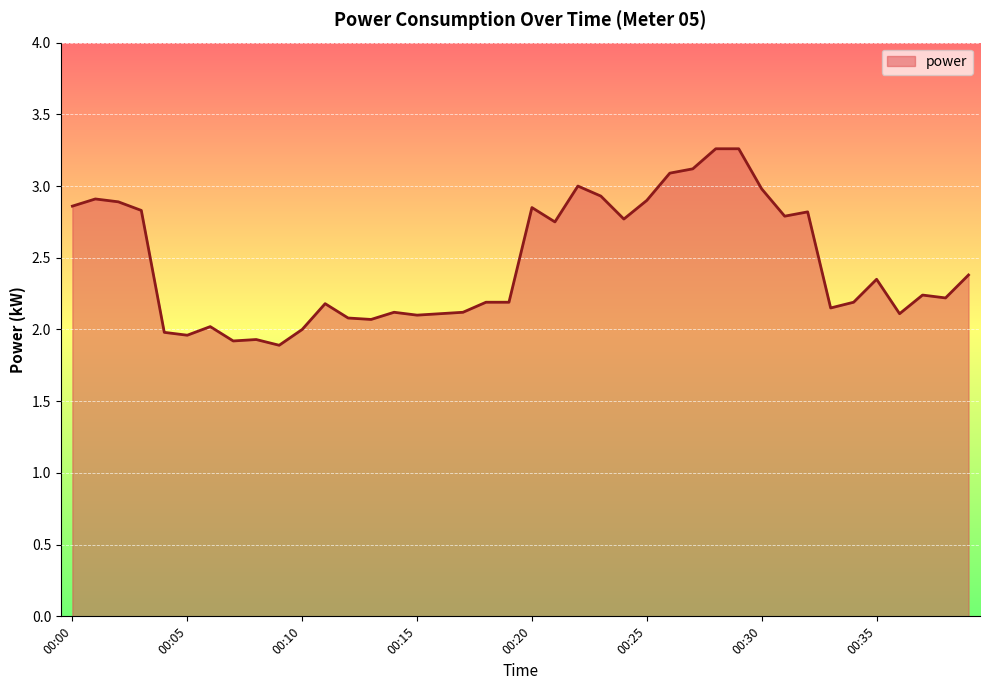

What is the smallest value displayed?

1.9